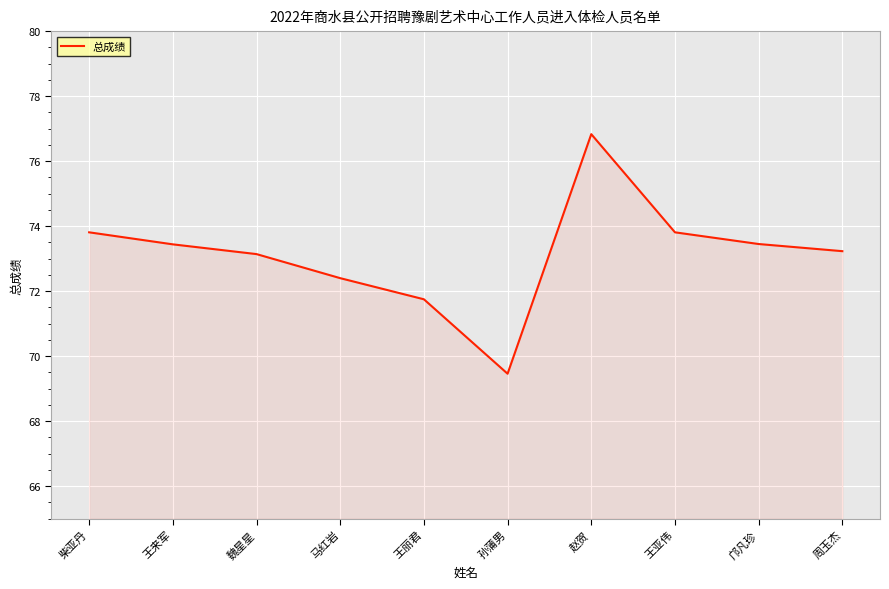

What is the difference between the values at 孙蒲男 and 赵贺?

7.4